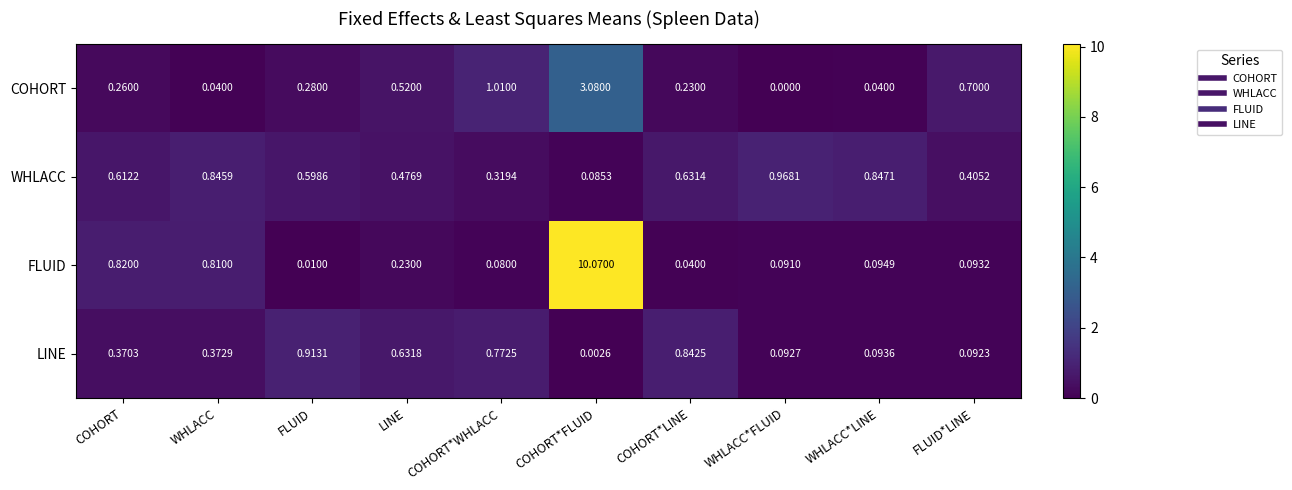

Which series has the widest spread of values?

FLUID